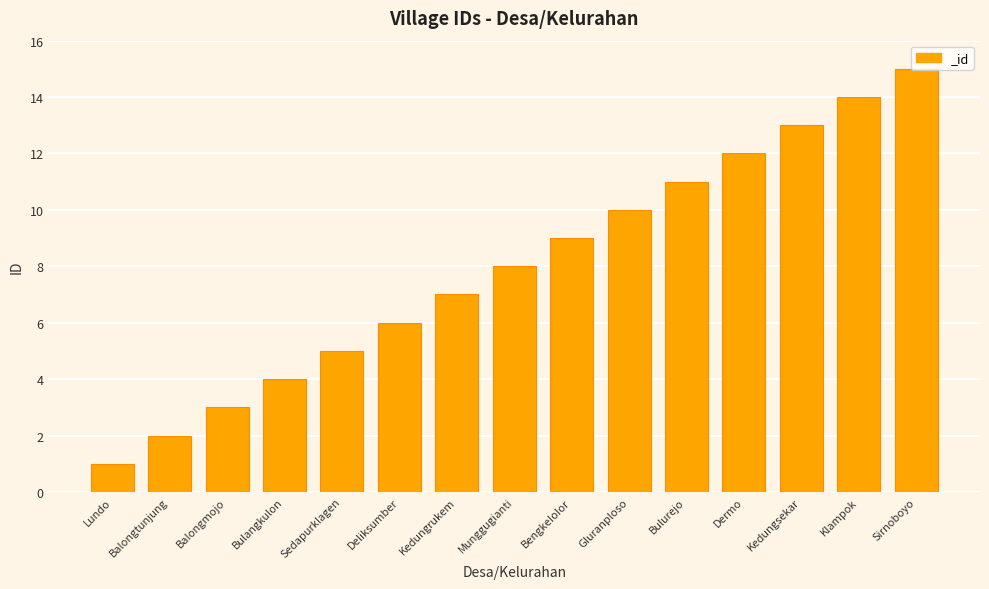

Does the chart contain any negative values?

No